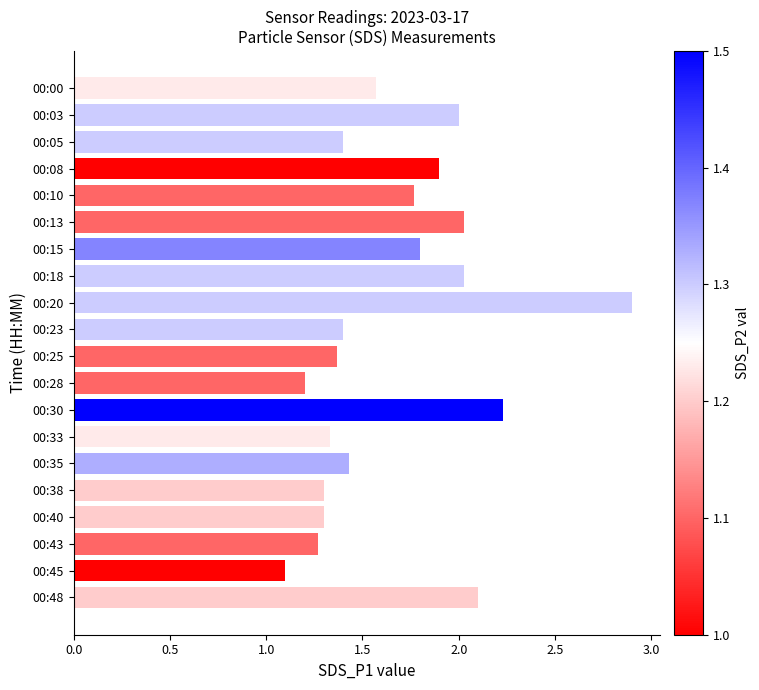

The chart shows a value of 2.0 at 00:13. True or false?

True